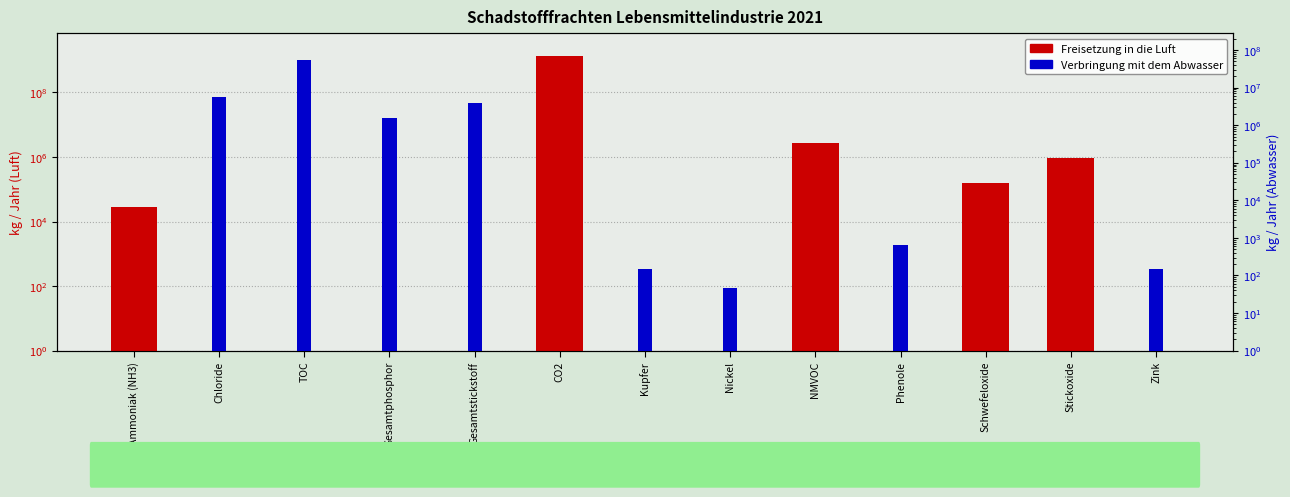

What is the difference between the Freisetzung in die Luft values at Phenole and Stickoxide?

934000